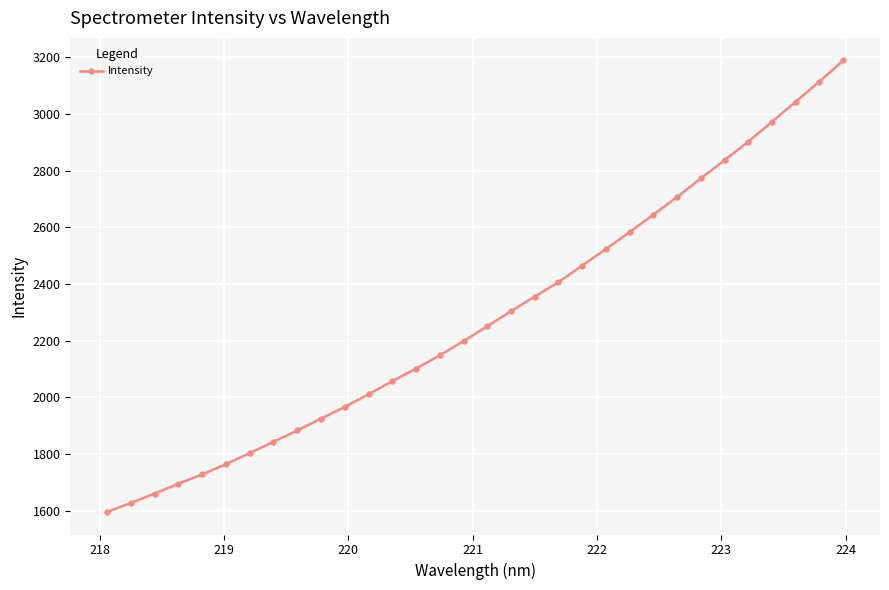

What is the greatest value displayed?

3189.2